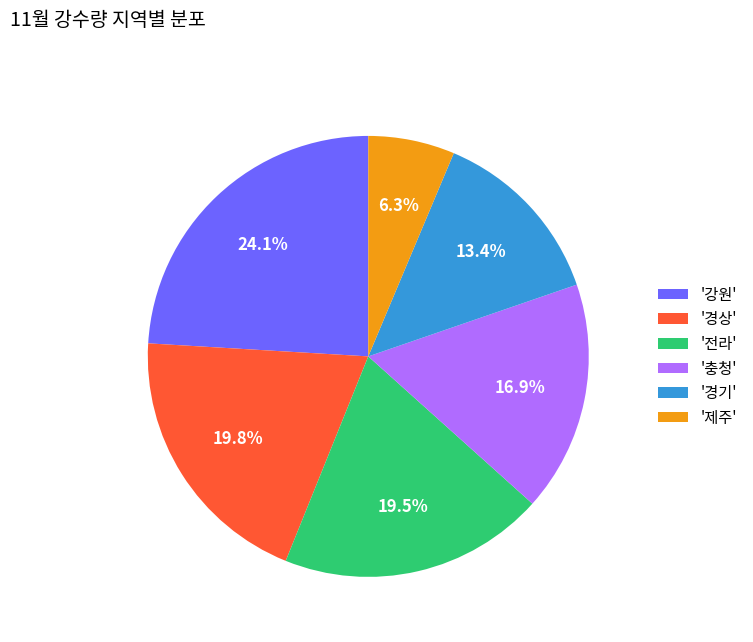

Which slice is the largest?

'강원'